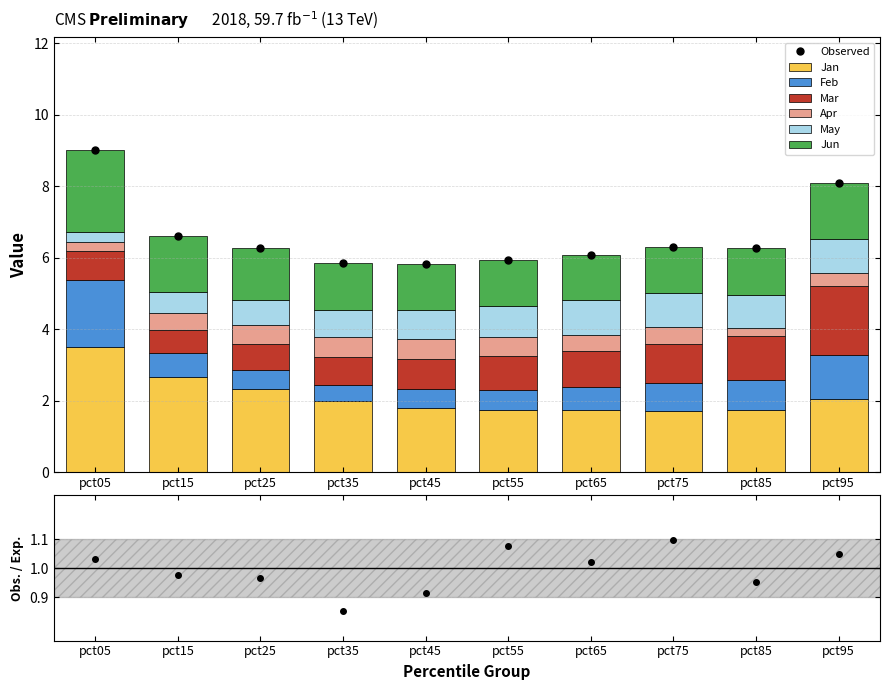

What is the total value across all series at pct05?

9.0